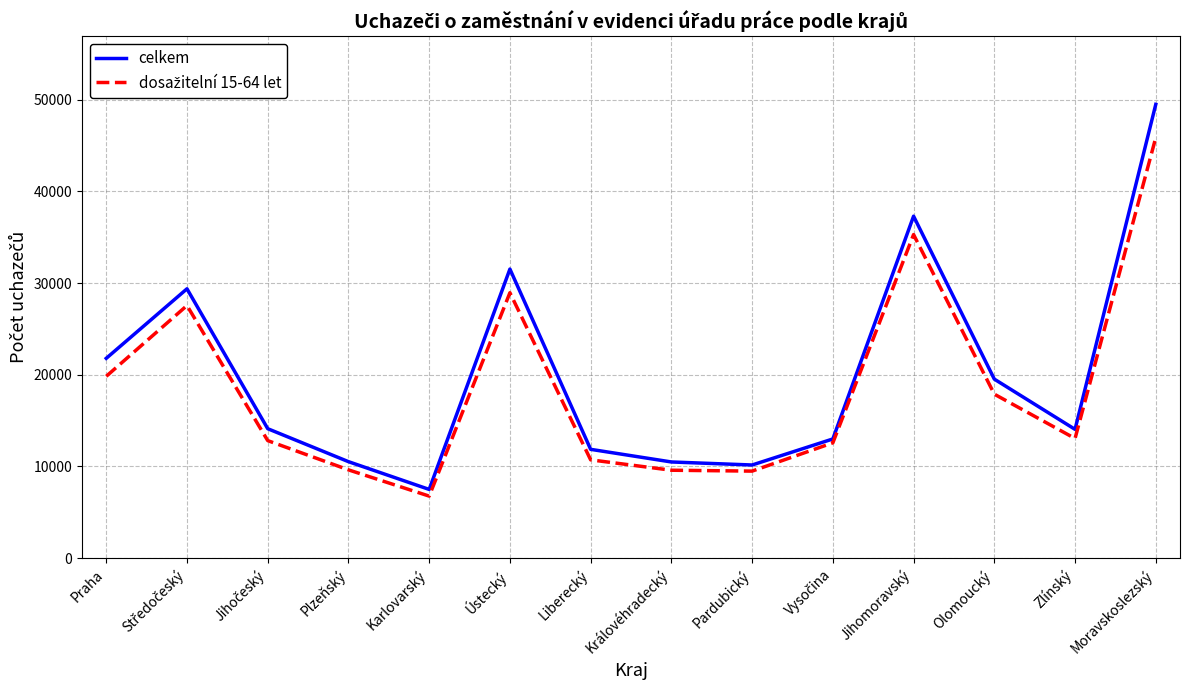

Which label corresponds to the smallest value in the chart?

Karlovarský